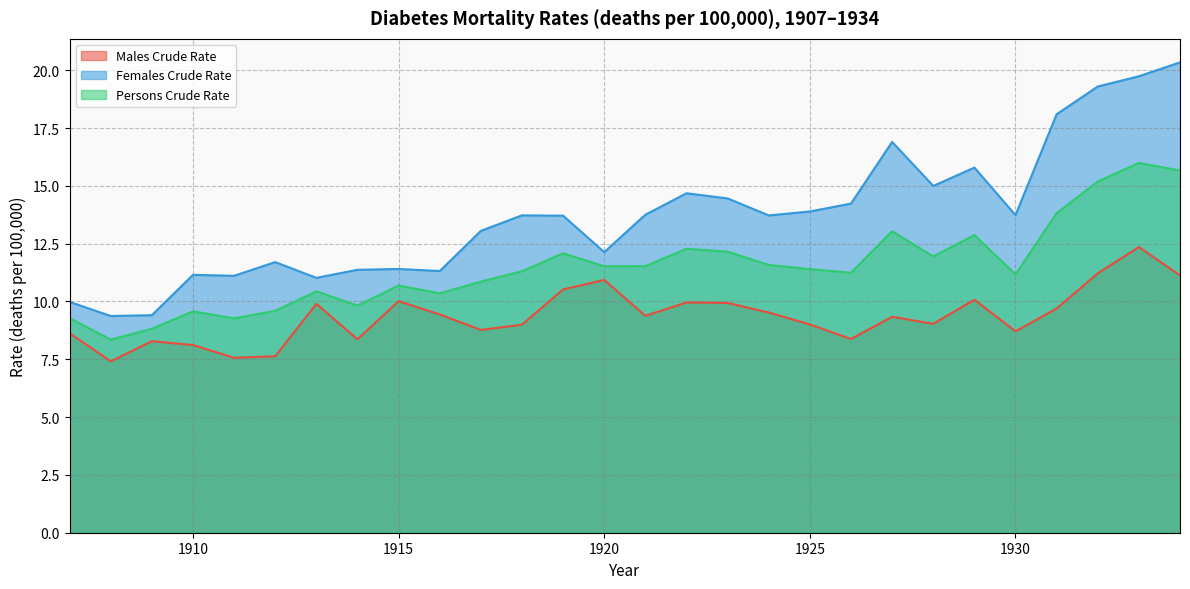

At which category is the sum across all series the highest?

1933